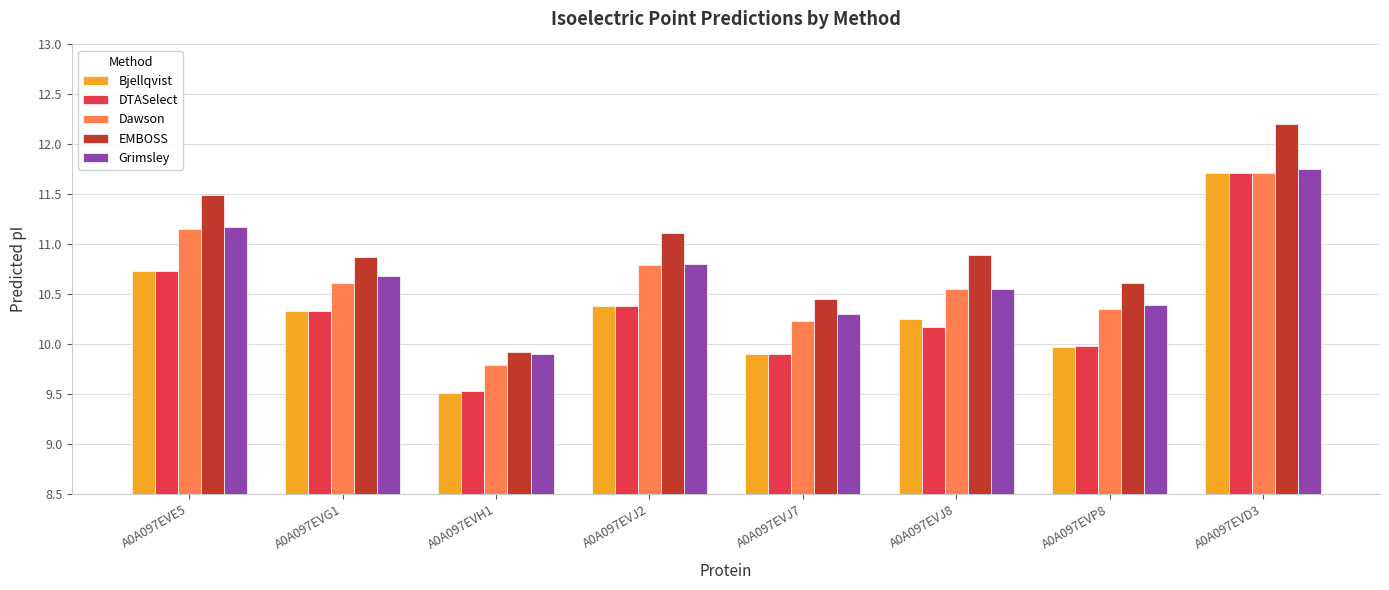

What is the difference between the second highest and minimum values in the EMBOSS series?

1.6